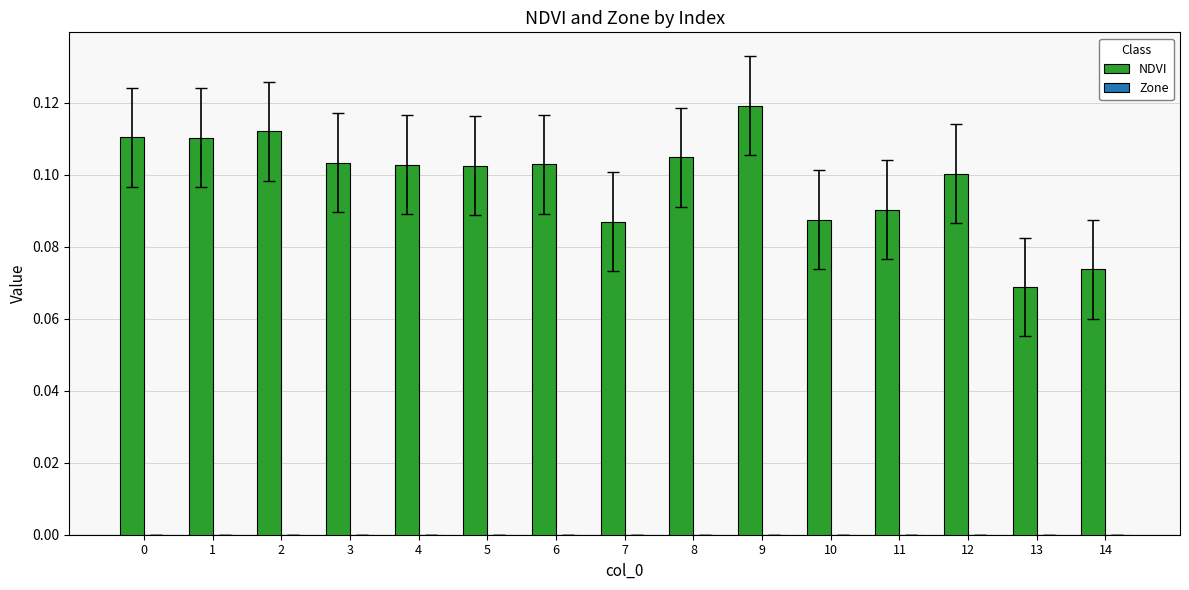

At which category does the chart reach its peak across all series?

9